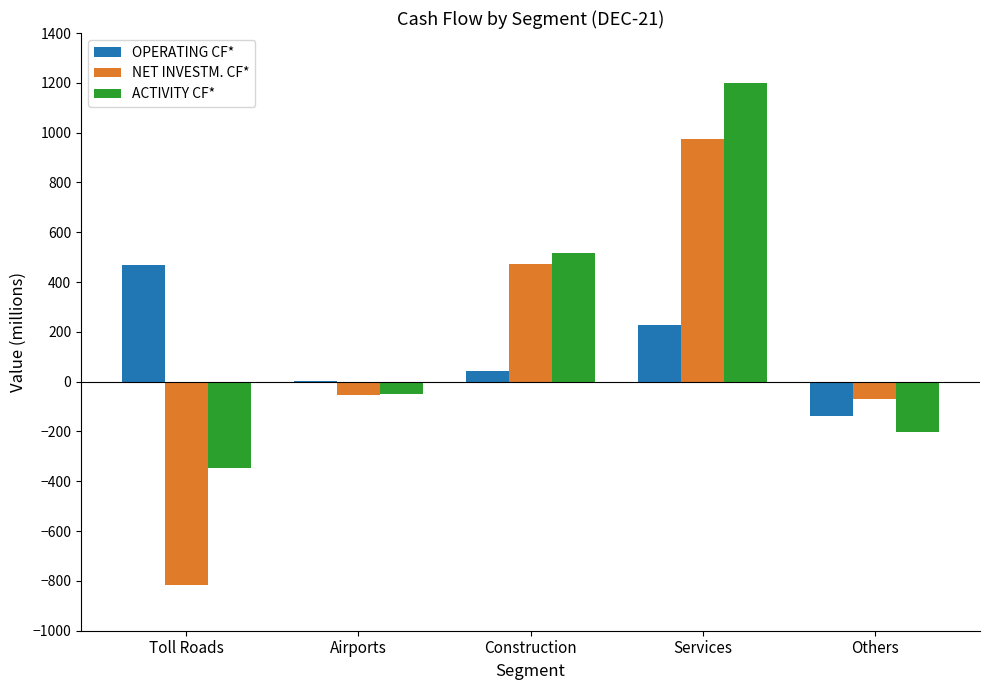

What is the greatest value displayed?

1201